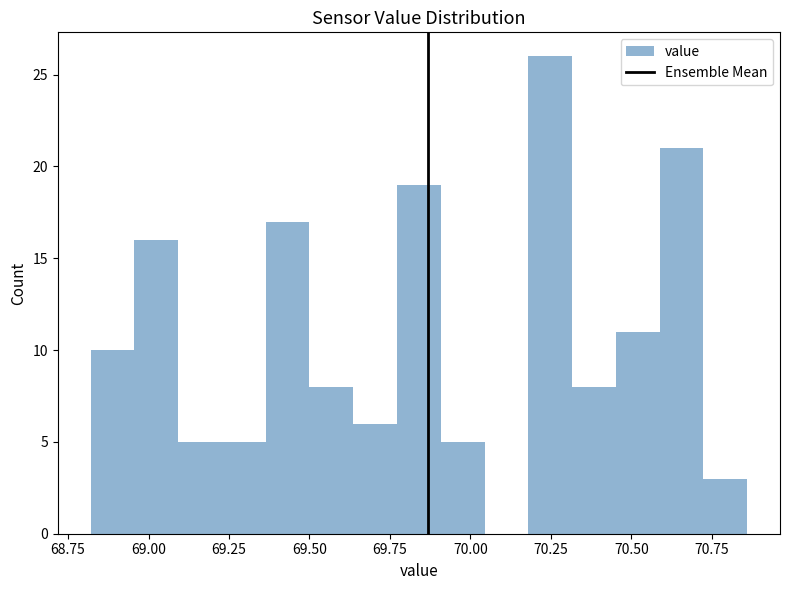

Around what value on the x-axis is the tallest bar? Give the approximate position of its centre, as read against the axis.

70.25